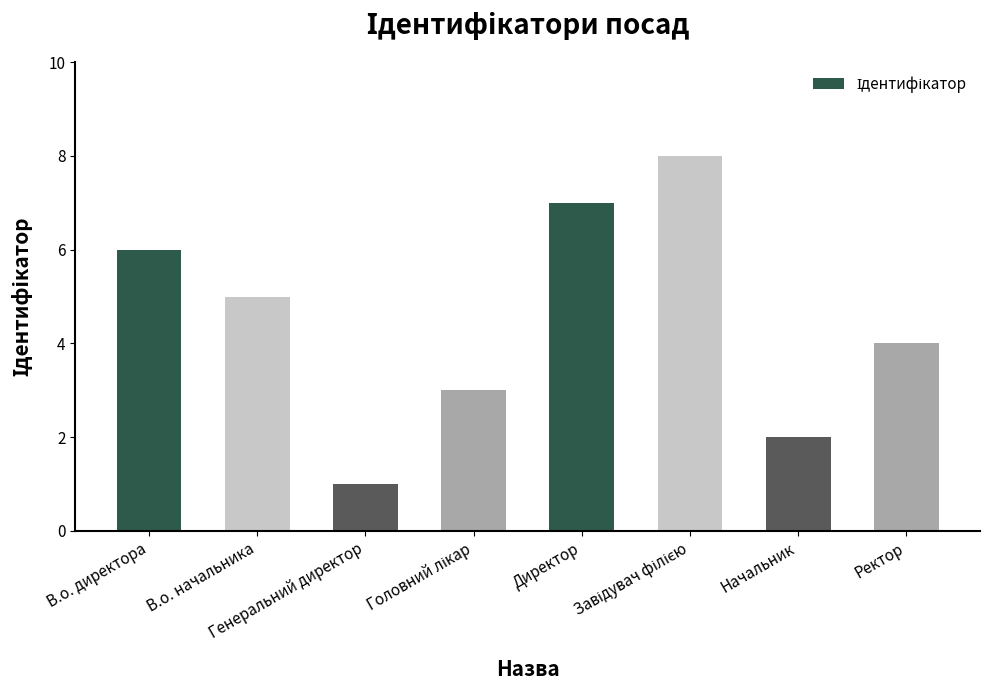

What is the greatest value displayed?

8